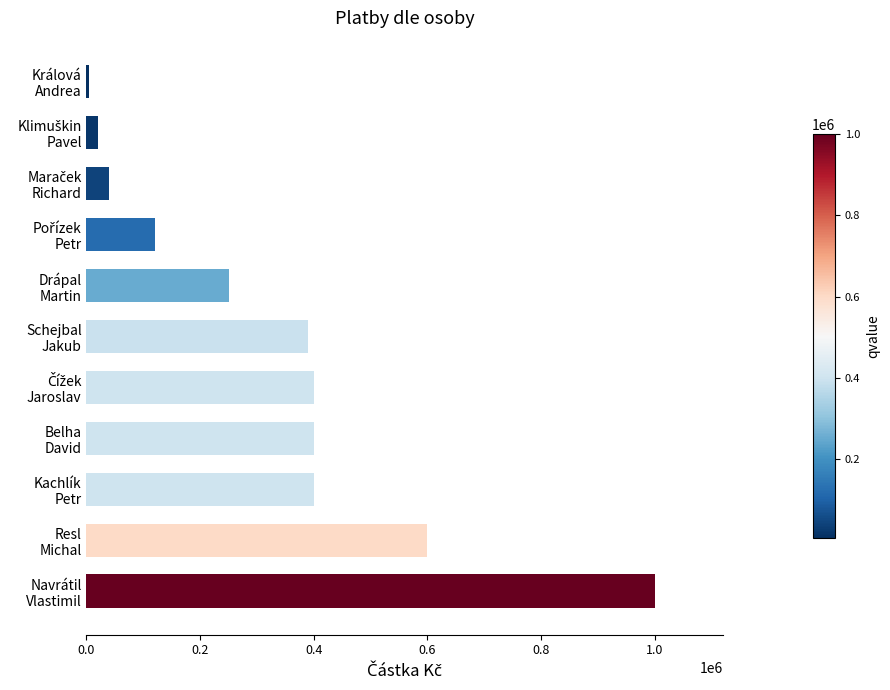

At which category does the chart reach its minimum across all series?

Králová
Andrea